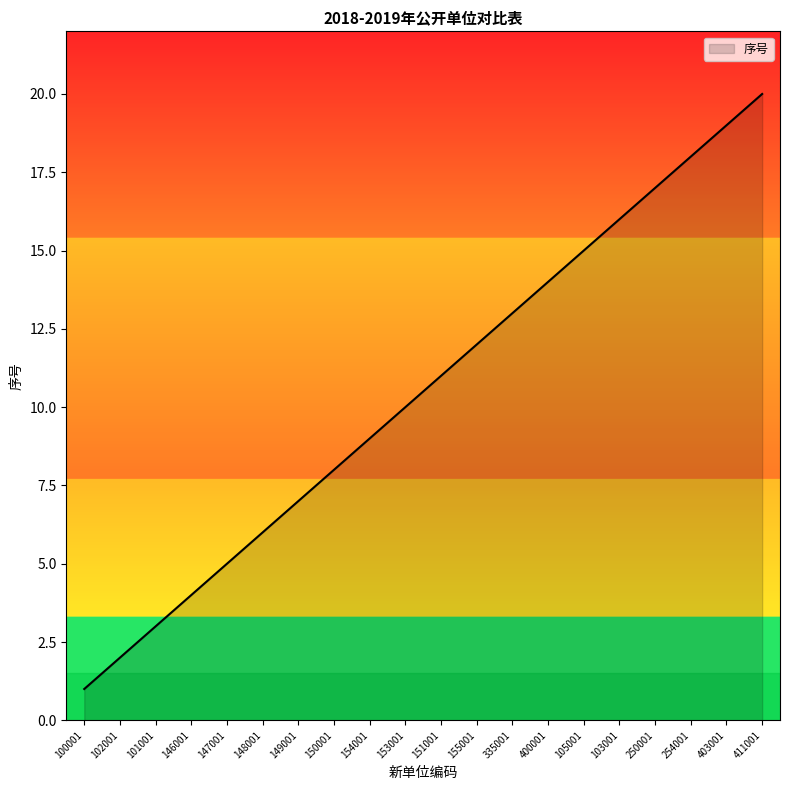

What is the difference between the maximum and minimum values?

19